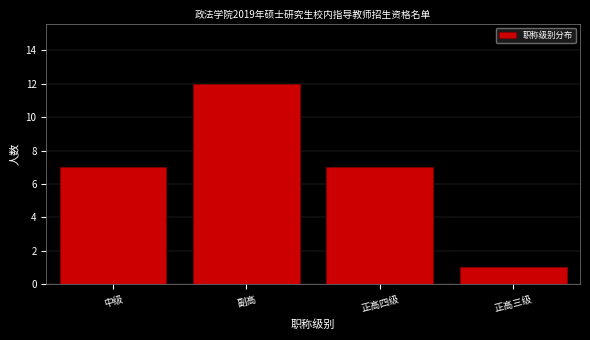

Reading left to right, transcribe all the data shown in this chart.

7	12	7	1